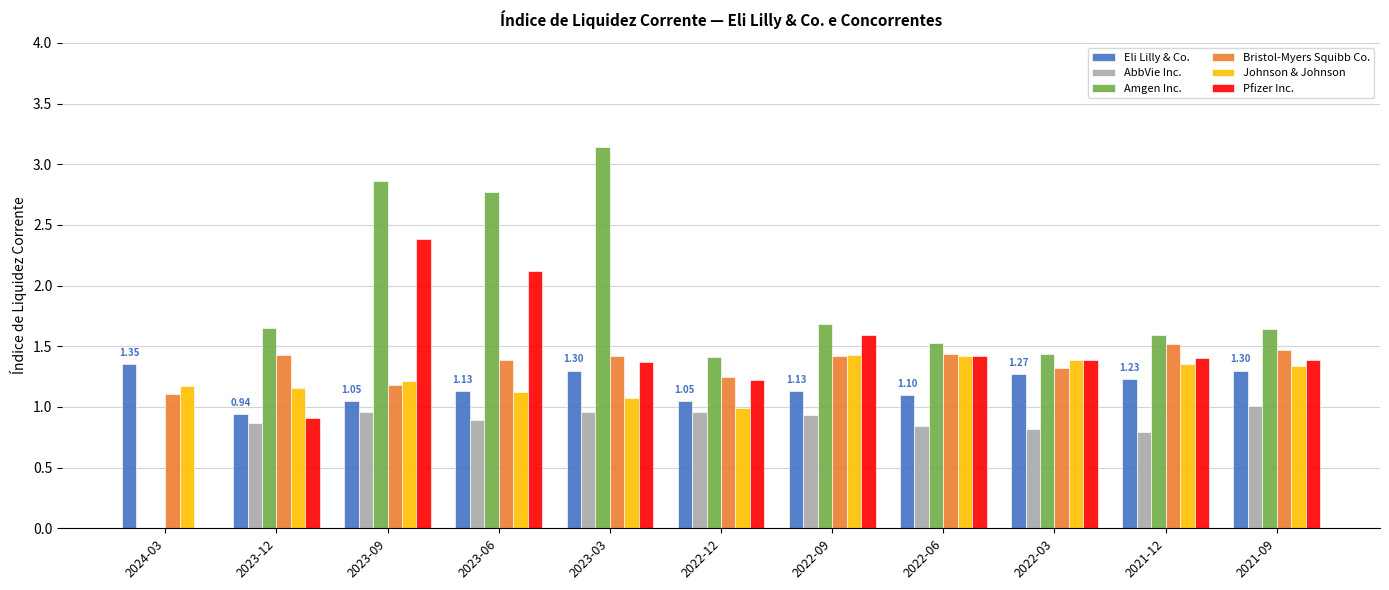

What is the average value of the AbbVie Inc. series?

0.8